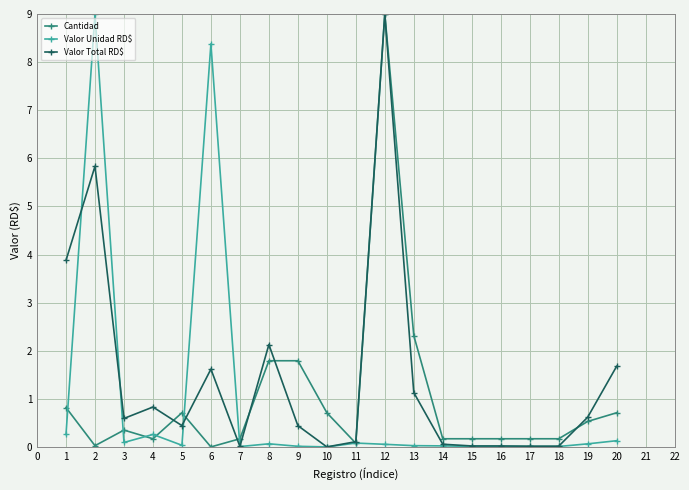

Which series ends up on top after the final intersection of Valor Unidad RD$ and Cantidad?

Cantidad